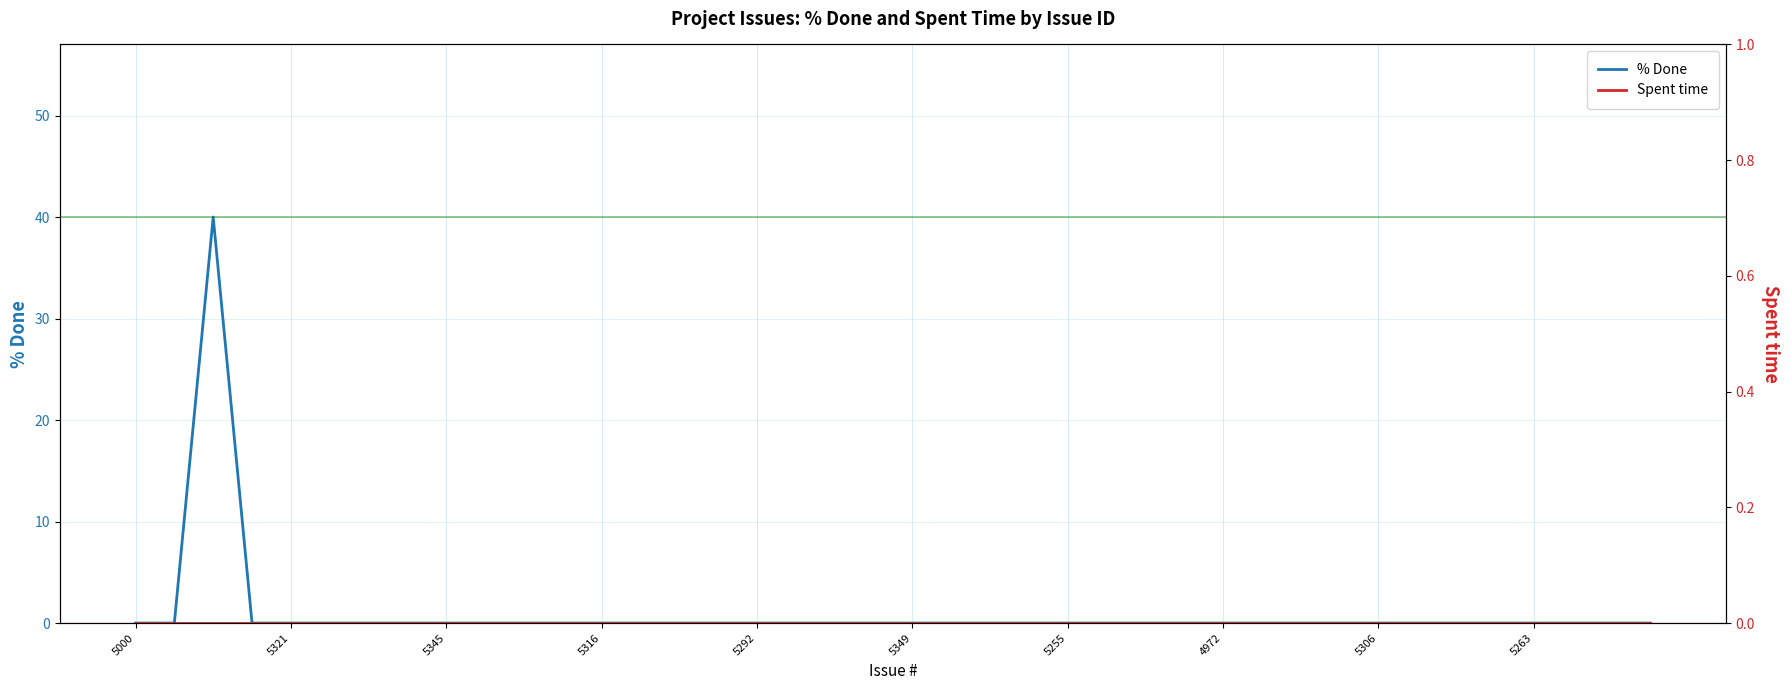

How many categories are shown in the chart?

40